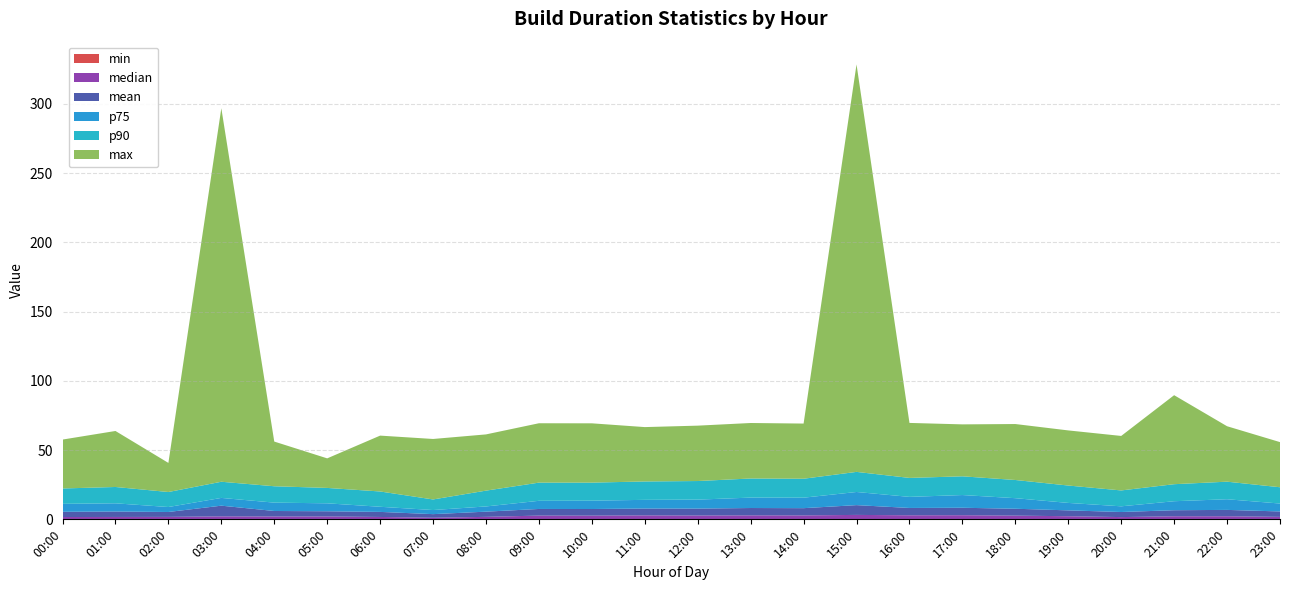

Reading left to right, transcribe all the data shown in this chart.

min: 00:00=0.1	01:00=0.1	02:00=0.1	03:00=0.1	04:00=0.1	05:00=0.1	06:00=0.1	07:00=0.0	08:00=0.0	09:00=0.0	10:00=0.0	11:00=0.1	12:00=0.1	13:00=0.1	14:00=0.0	15:00=0.0	16:00=0.1	17:00=0.1	18:00=0.1	19:00=0.1	20:00=0.1	21:00=0.1	22:00=0.1	23:00=0.1
median: 00:00=1.6	01:00=1.6	02:00=1.7	03:00=2.1	04:00=2.0	05:00=2.0	06:00=1.6	07:00=1.1	08:00=1.8	09:00=2.7	10:00=2.6	11:00=2.7	12:00=2.7	13:00=2.8	14:00=2.8	15:00=3.2	16:00=2.9	17:00=2.9	18:00=2.6	19:00=2.2	20:00=1.6	21:00=2.1	22:00=2.1	23:00=1.7
mean: 00:00=3.8	01:00=3.9	02:00=3.5	03:00=7.7	04:00=4.0	05:00=3.8	06:00=3.7	07:00=2.6	08:00=3.8	09:00=4.8	10:00=4.8	11:00=4.9	12:00=5.0	13:00=5.3	14:00=5.2	15:00=7.1	16:00=5.3	17:00=5.4	18:00=5.0	19:00=4.2	20:00=3.7	21:00=4.4	22:00=4.6	23:00=3.9
p75: 00:00=5.7	01:00=5.9	02:00=3.6	03:00=5.6	04:00=6.0	05:00=5.7	06:00=3.7	07:00=3.0	08:00=3.8	09:00=5.9	10:00=6.0	11:00=6.3	12:00=6.5	13:00=7.5	14:00=7.6	15:00=9.5	16:00=8.0	17:00=9.2	18:00=7.6	19:00=5.4	20:00=4.1	21:00=6.5	22:00=7.7	23:00=5.7
p90: 00:00=11.1	01:00=11.8	02:00=10.8	03:00=11.7	04:00=11.8	05:00=11.1	06:00=11.1	07:00=7.6	08:00=11.4	09:00=13.1	10:00=13.0	11:00=13.3	12:00=13.4	13:00=13.8	14:00=13.7	15:00=14.5	16:00=13.7	17:00=13.5	18:00=13.1	19:00=12.6	20:00=11.5	21:00=12.3	22:00=12.7	23:00=11.8
max: 00:00=35.3	01:00=40.4	02:00=21.0	03:00=269.7	04:00=32.3	05:00=21.3	06:00=40.3	07:00=43.7	08:00=40.6	09:00=42.9	10:00=42.8	11:00=39.3	12:00=40.0	13:00=40.1	14:00=39.8	15:00=294.3	16:00=39.7	17:00=37.5	18:00=40.4	19:00=39.8	20:00=39.4	21:00=64.3	22:00=40.0	23:00=32.6